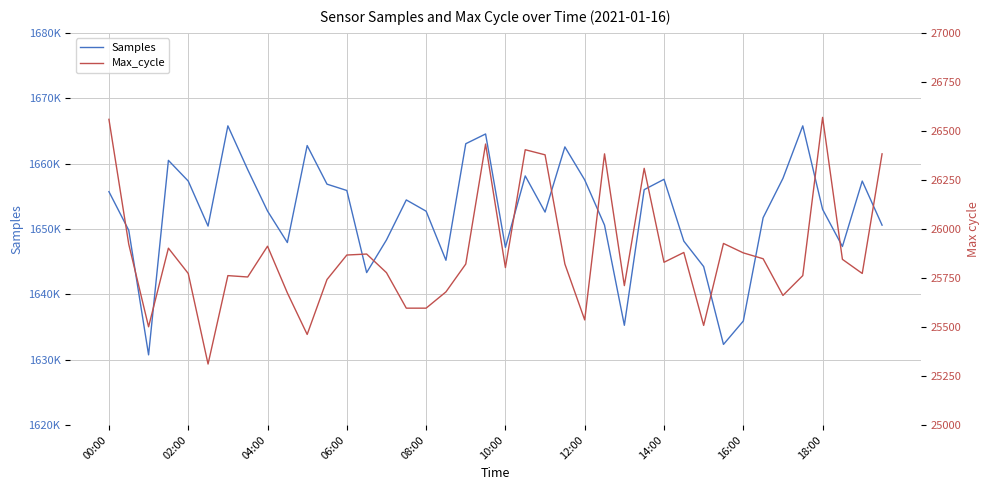

Reading left to right, what are all the values shown in this chart?

Samples: 1655707	1649791	1630736	1660492	1657328	1650437	1665773	1659079	1652741	1647920	1662759	1656853	1655883	1643324	1648317	1654440	1652716	1645208	1663037	1664530	1647180	1658112	1652580	1662554	1657501	1650581	1635259	1656010	1657594	1648135	1644246	1632333	1635908	1651718	1657738	1665773	1652998	1647318	1657328	1650581
Max_cycle: 26559	25922	25501	25902	25773	25311	25762	25755	25912	25674	25462	25742	25867	25872	25777	25596	25596	25679	25821	26433	25803	26404	26378	25821	25536	26383	25711	26309	25830	25880	25508	25926	25878	25848	25661	25762	26569	25845	25773	26383